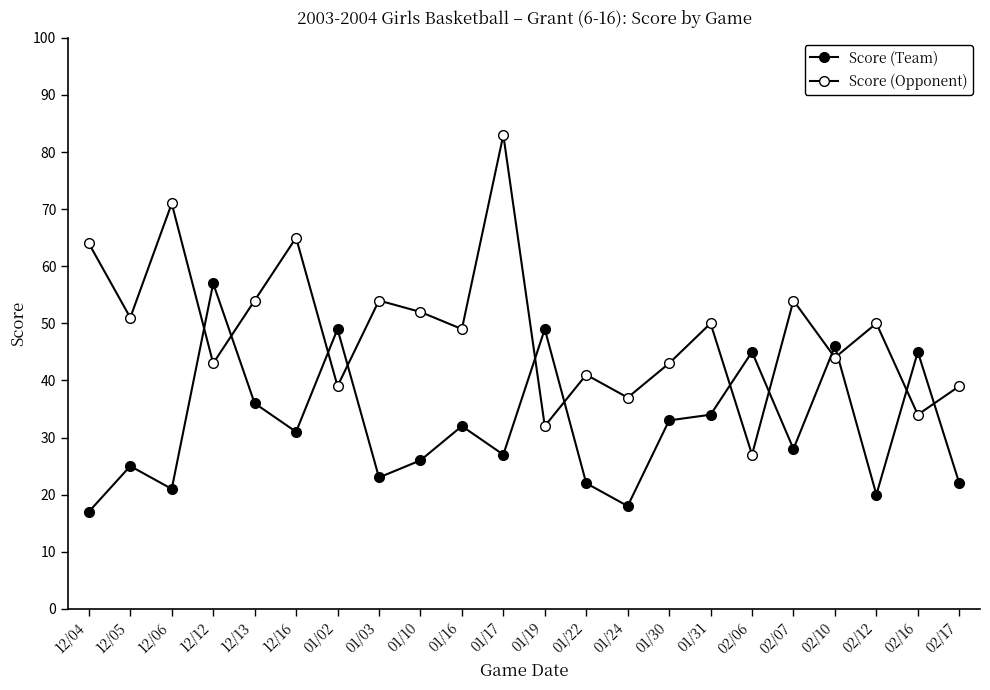

How many lines are shown in the chart?

2